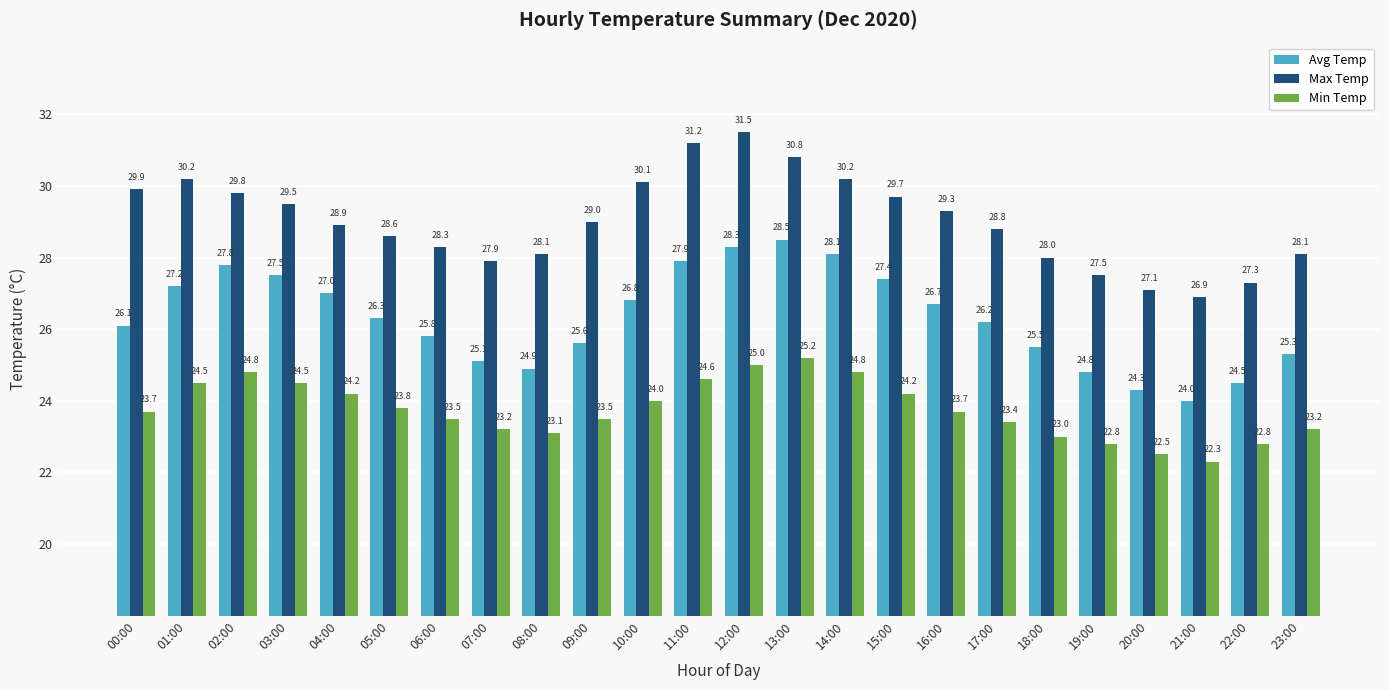

True or false: Avg Temp has a value of 38.2 at 02:00.

False